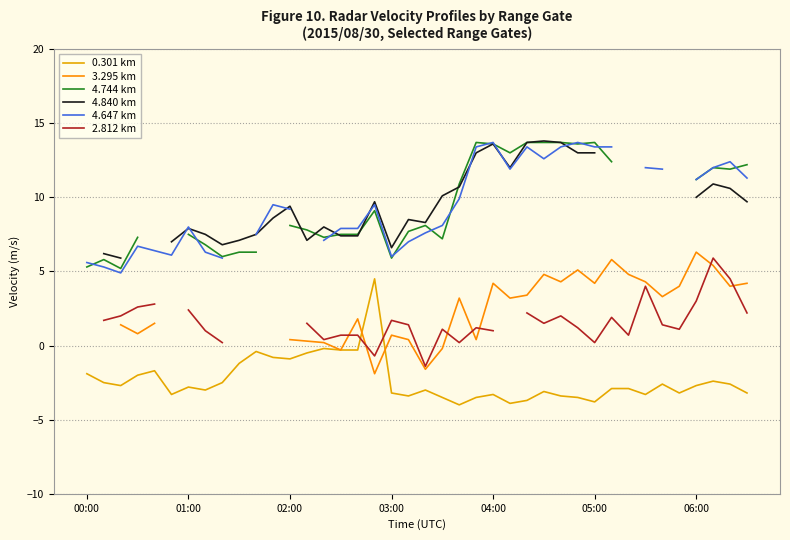

How many categories are shown in the chart?

40